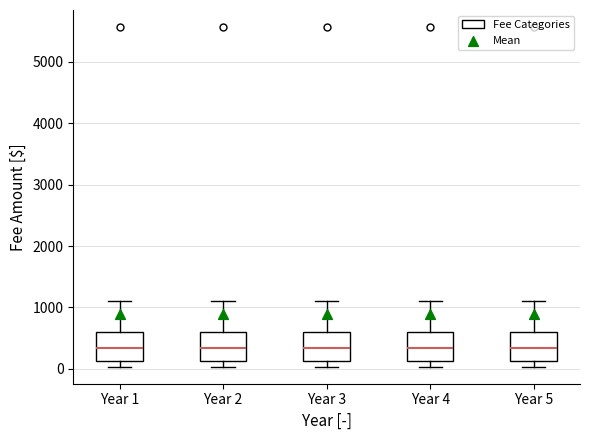

Where is the lower edge of the box for Year 3 on the y-axis? The values are not printed on the chart, so give them approximately, as read against the axis.

100